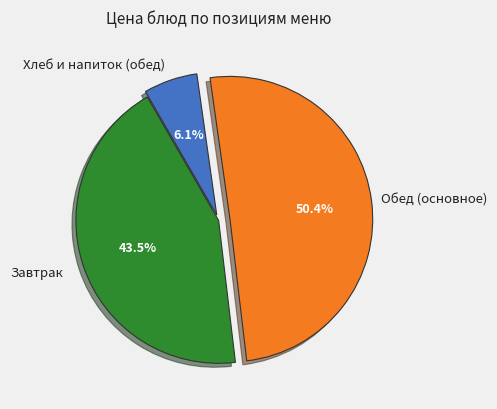

How many segments does this pie chart have?

3